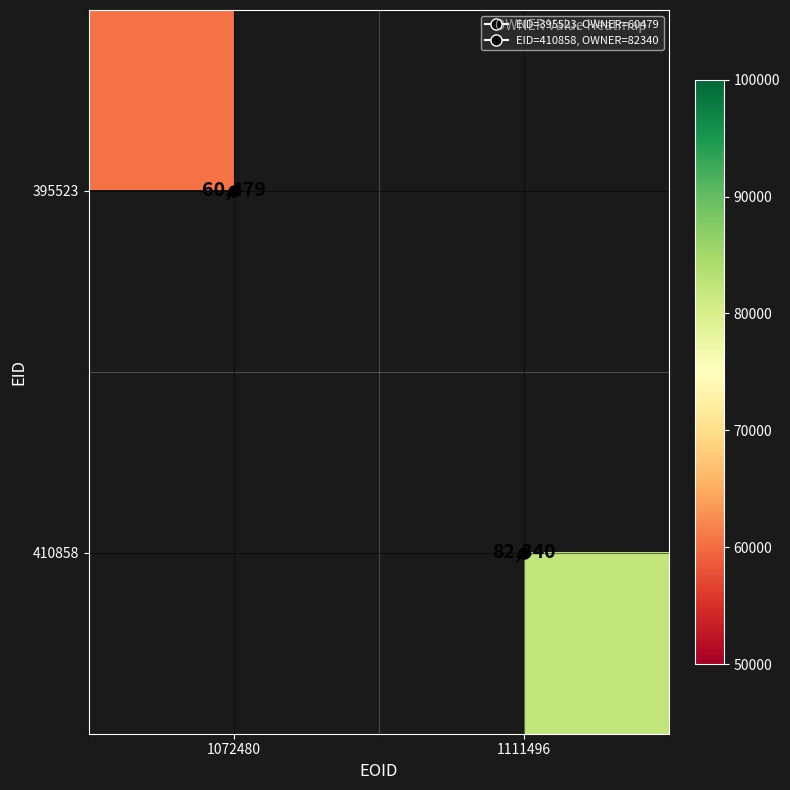

Rank the series by their maximum value, from lowest to highest.

395523, 410858